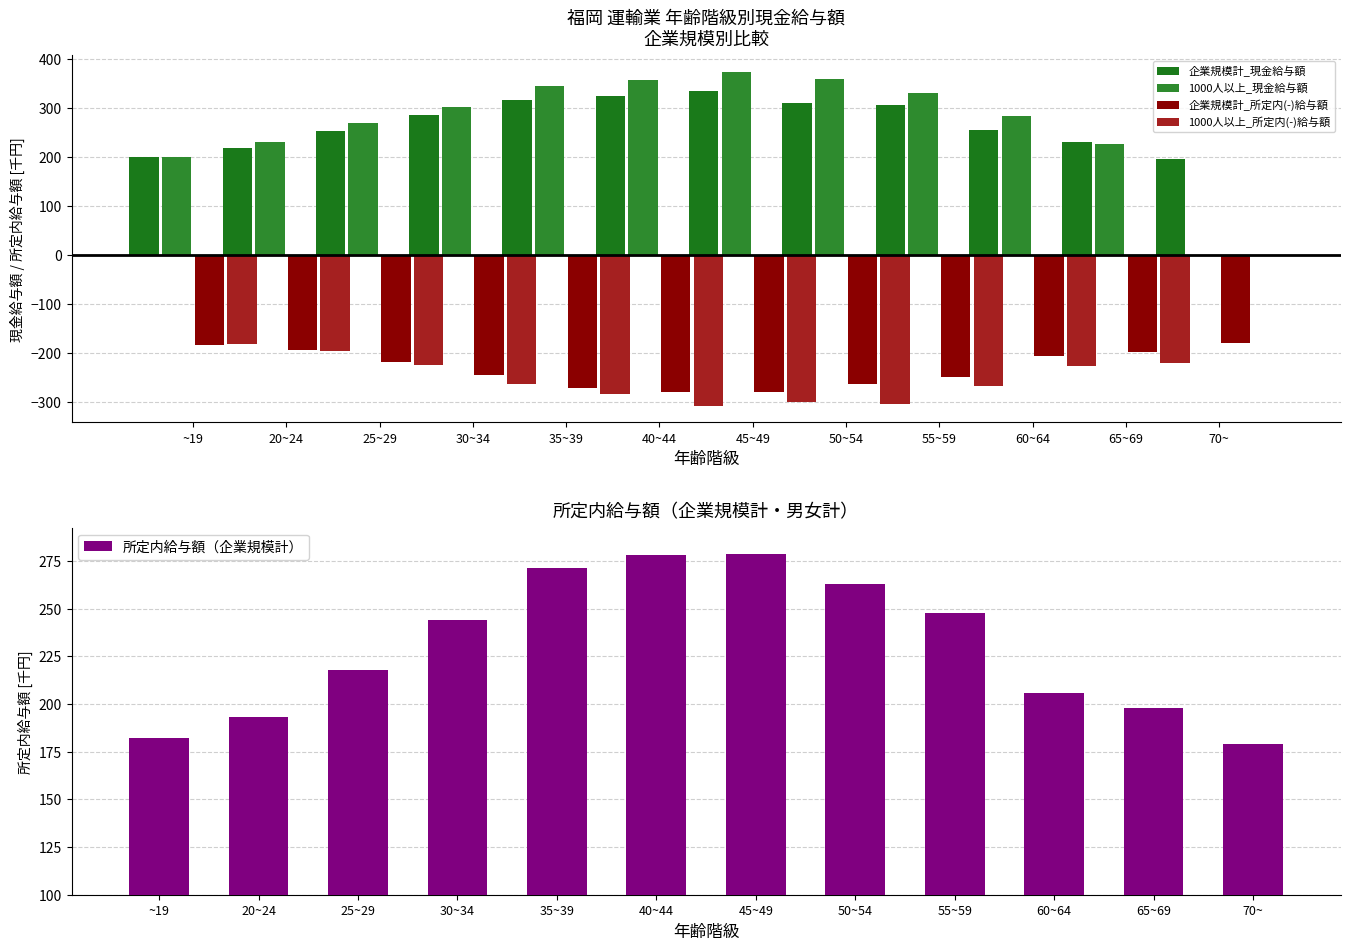

True or false: 所定内給与額（企業規模計） has a value of 60.2 at 60~64.

False